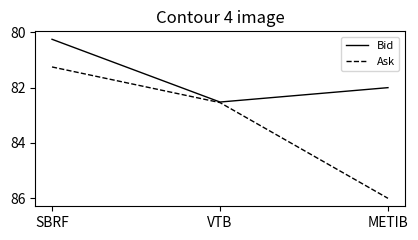

Reading left to right, list all the values displayed in this chart.

Bid: SBRF=80.3	VTB=82.5	METIB=82.0
Ask: SBRF=81.3	VTB=82.5	METIB=86.0